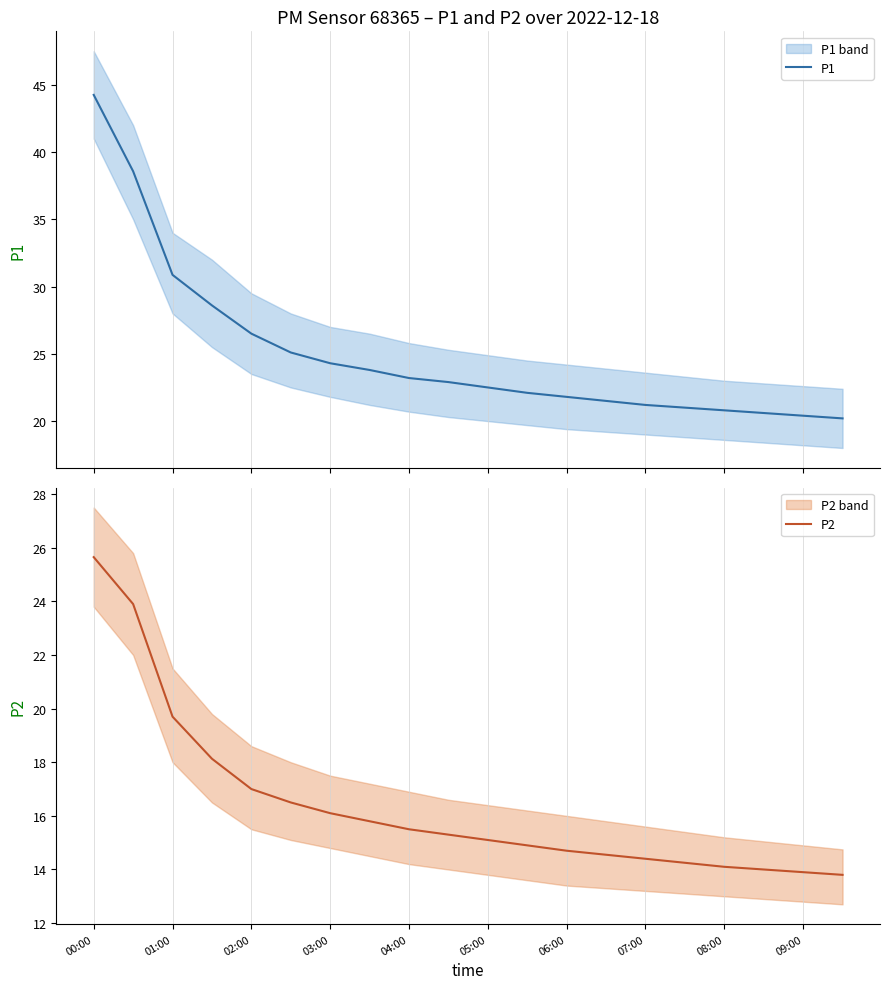

The value of P2 at 06:00 is 7.4. True or false?

False